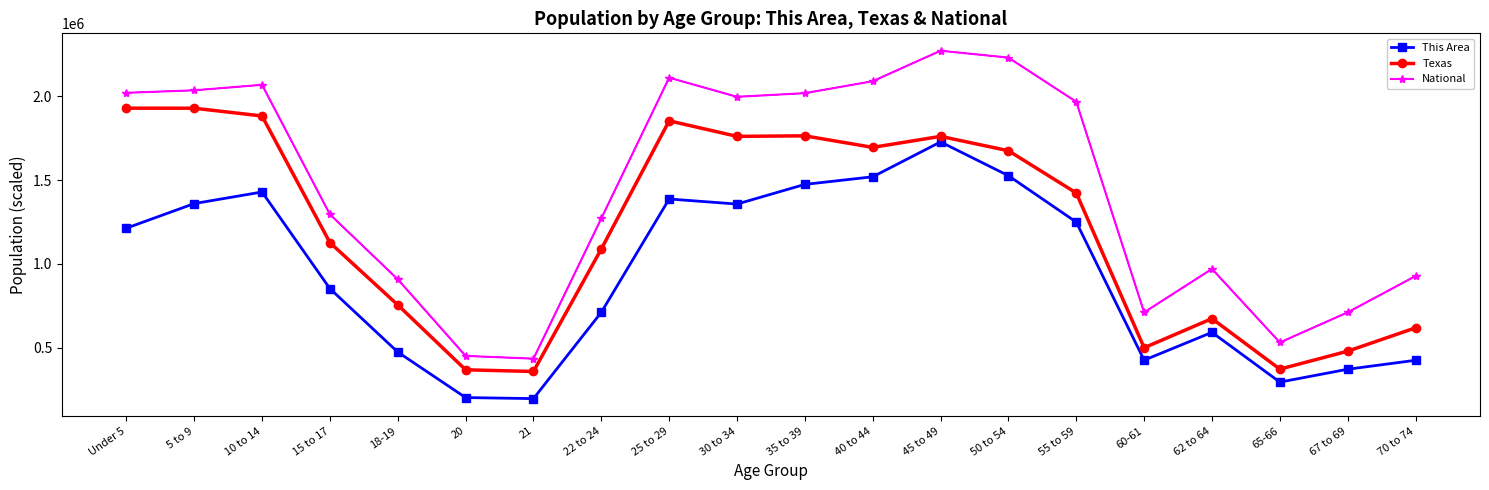

Which category has the lowest value in the This Area series?

21